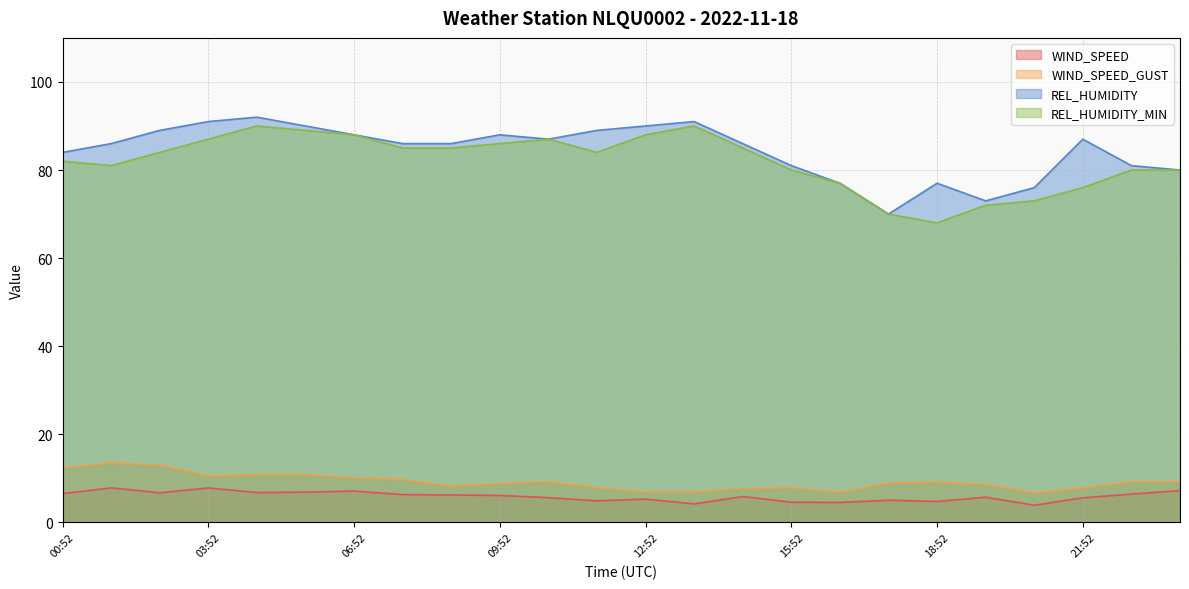

What are all the series names shown in the legend?

WIND_SPEED, WIND_SPEED_GUST, REL_HUMIDITY, REL_HUMIDITY_MIN